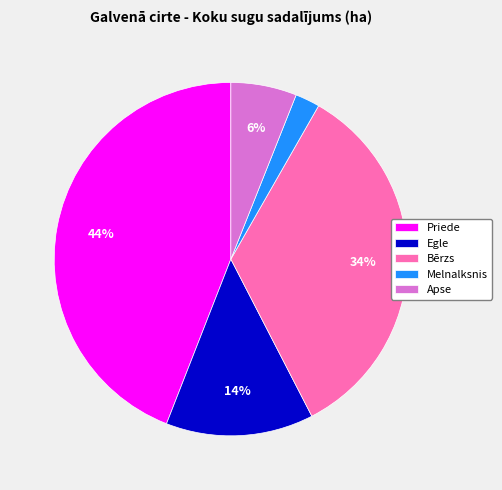

To the nearest percent, what is the difference between the Melnalksnis and Apse slice percentages?

4%